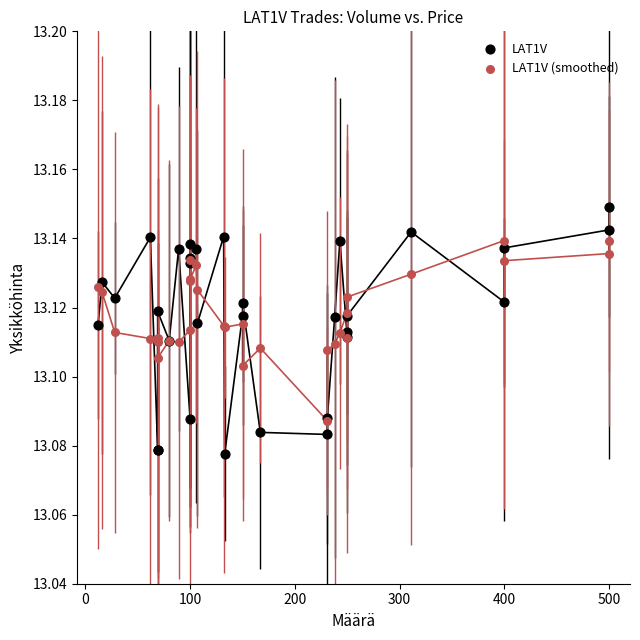

Which series reaches the maximum Y coordinate?

LAT1V